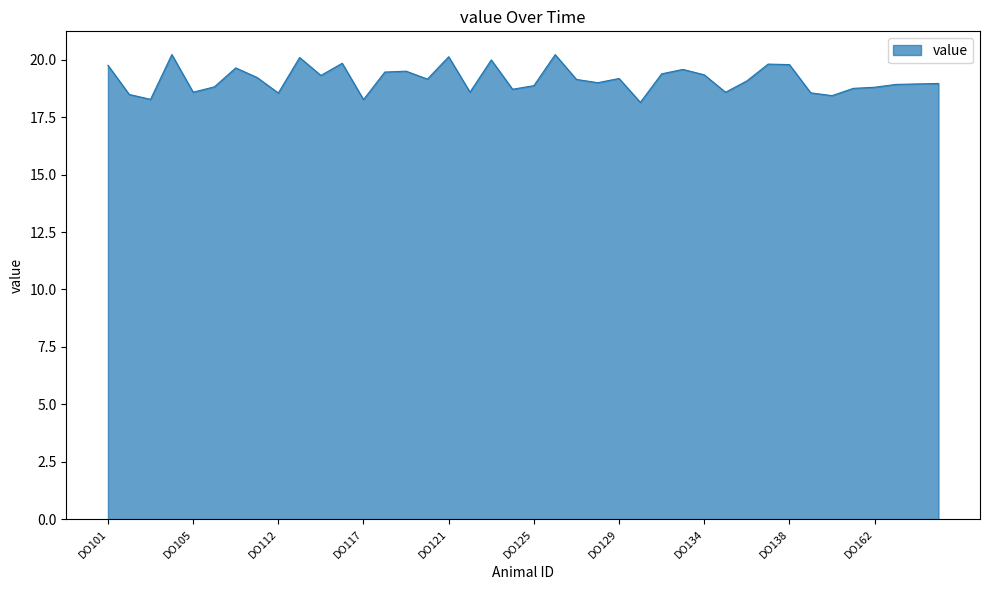

What is the difference between the maximum and minimum values?

2.1